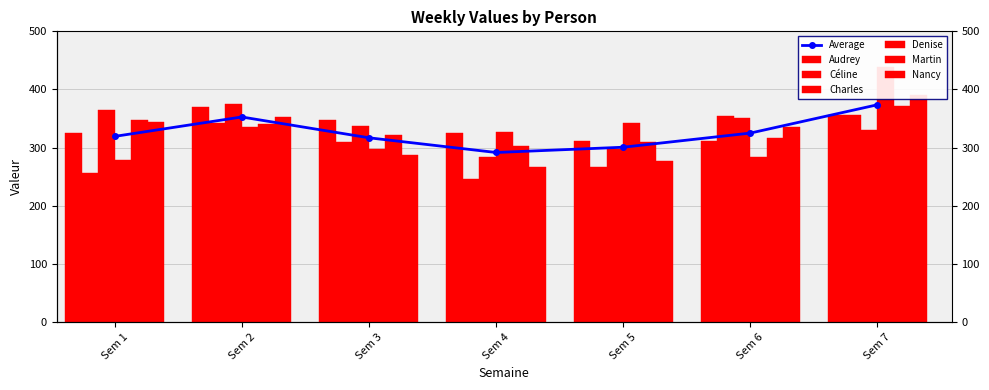

Which category has the highest value in the Charles series?

Sem 2